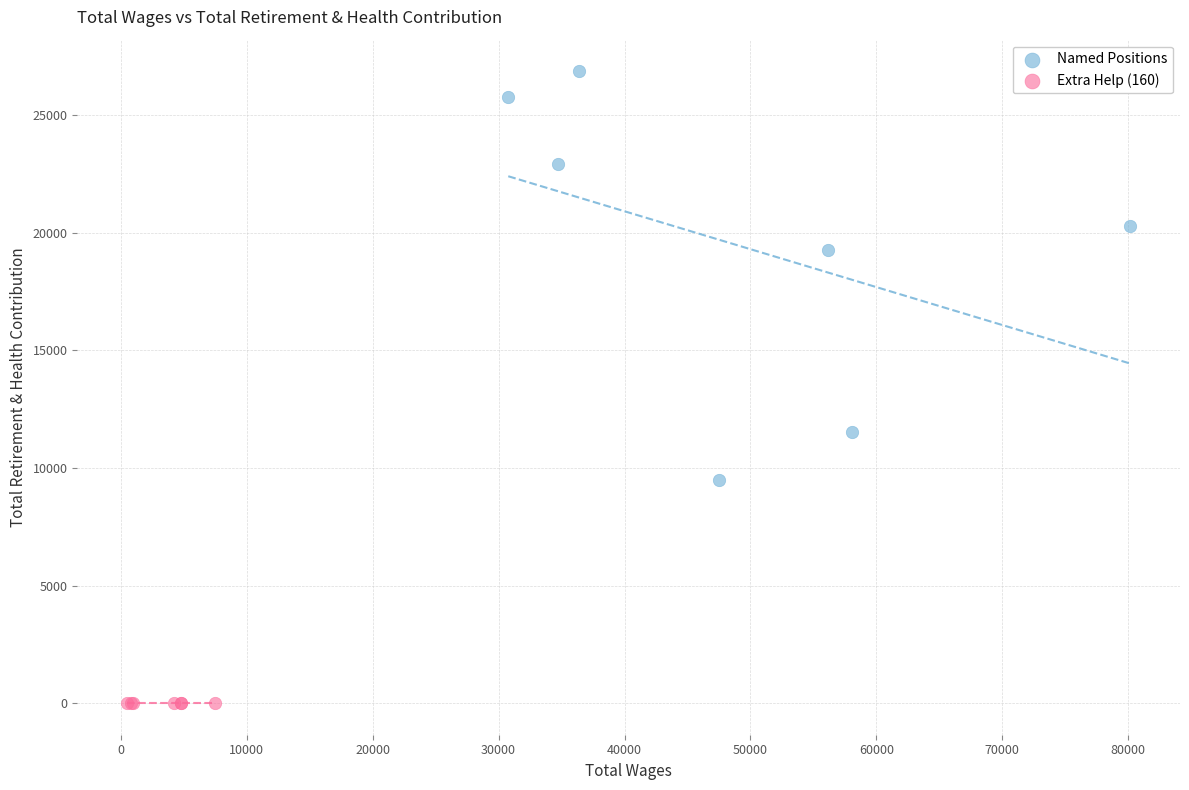

Which series reaches the minimum Y coordinate?

Extra Help (160)